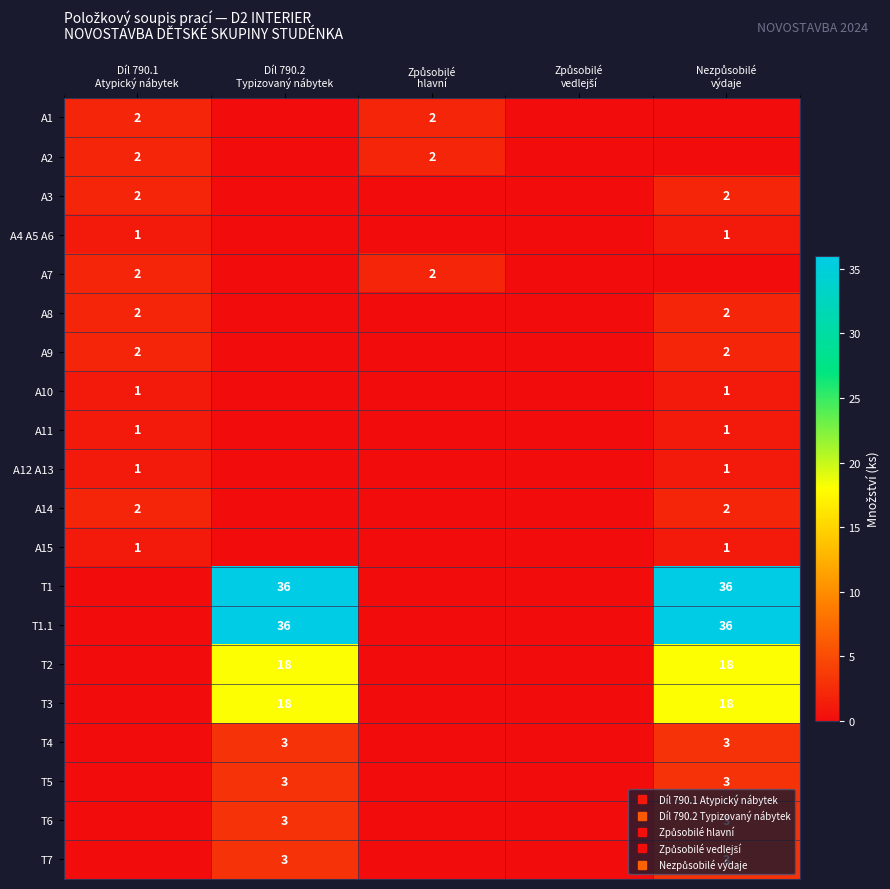

What is the sum of the A1 values at Nezpůsobilé výdaje and Díl 790.1 Atypický nábytek?

2